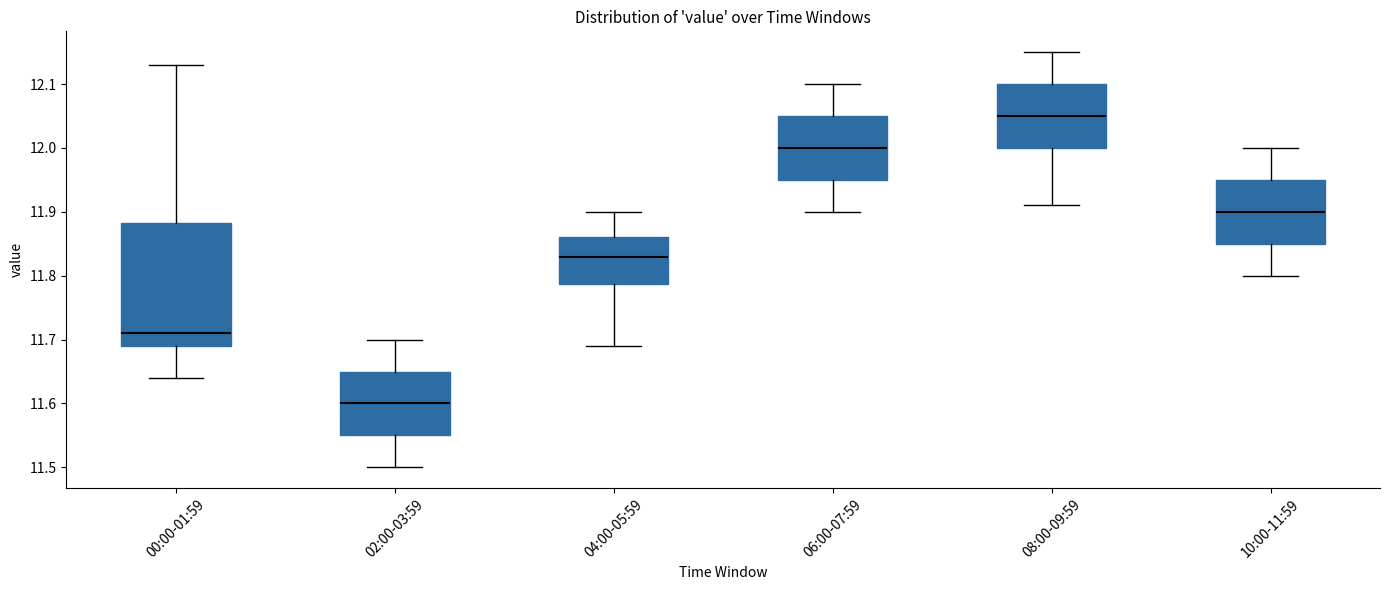

Comparing the boxes themselves (not the whiskers), which one is the tallest?

00:00-01:59